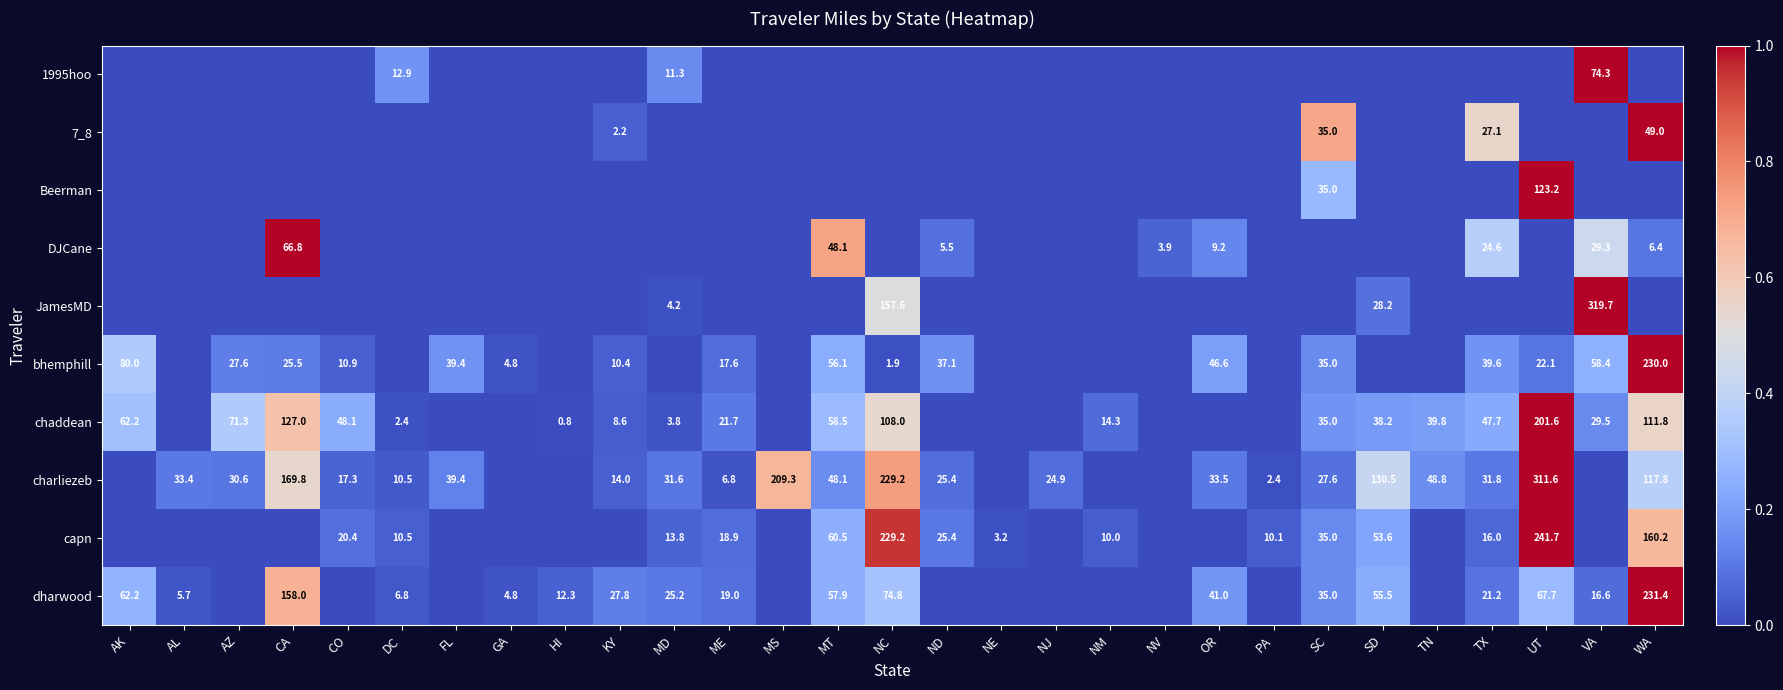

Is it true that chaddean equals 1.5 at MD?

False